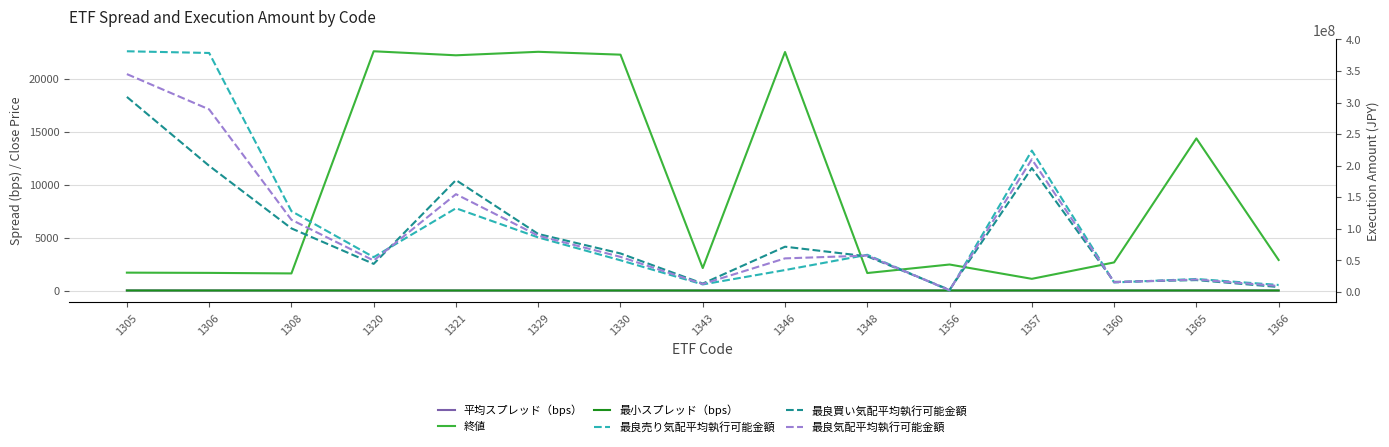

What is the value of the 最良買い気配平均執行可能金額 point at the 2nd from the left?

199653901.5